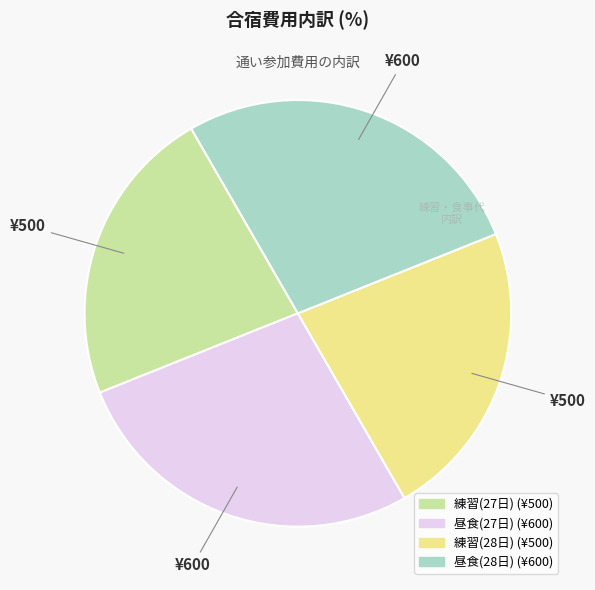

Do 練習(27日) and 練習(28日) together represent more than half of the pie?

No